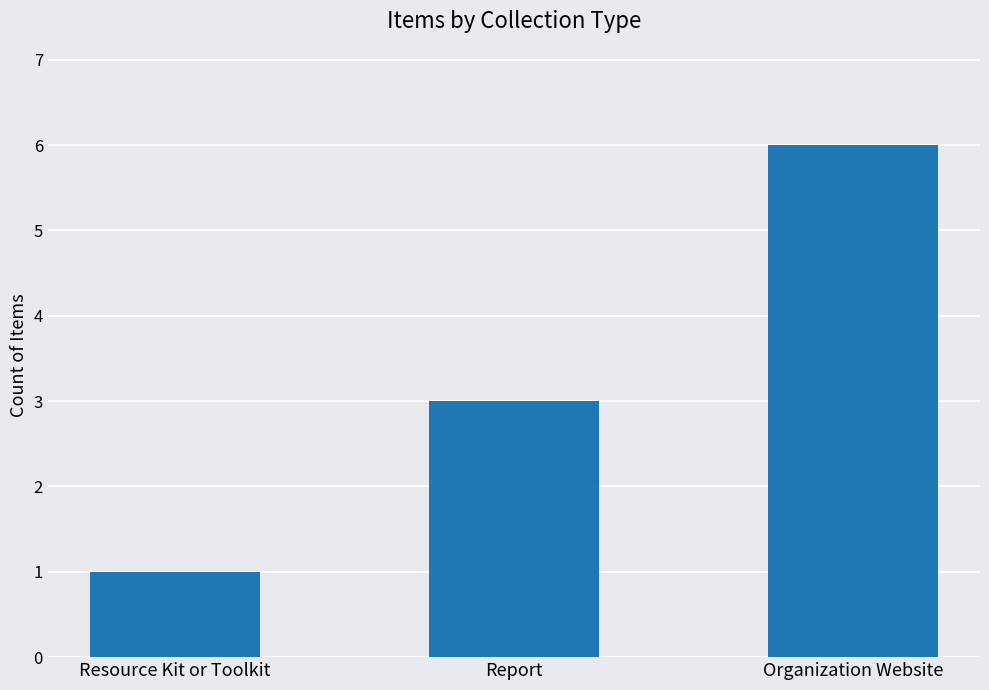

Rank the categories by value from lowest to highest.

Resource Kit or Toolkit, Report, Organization Website